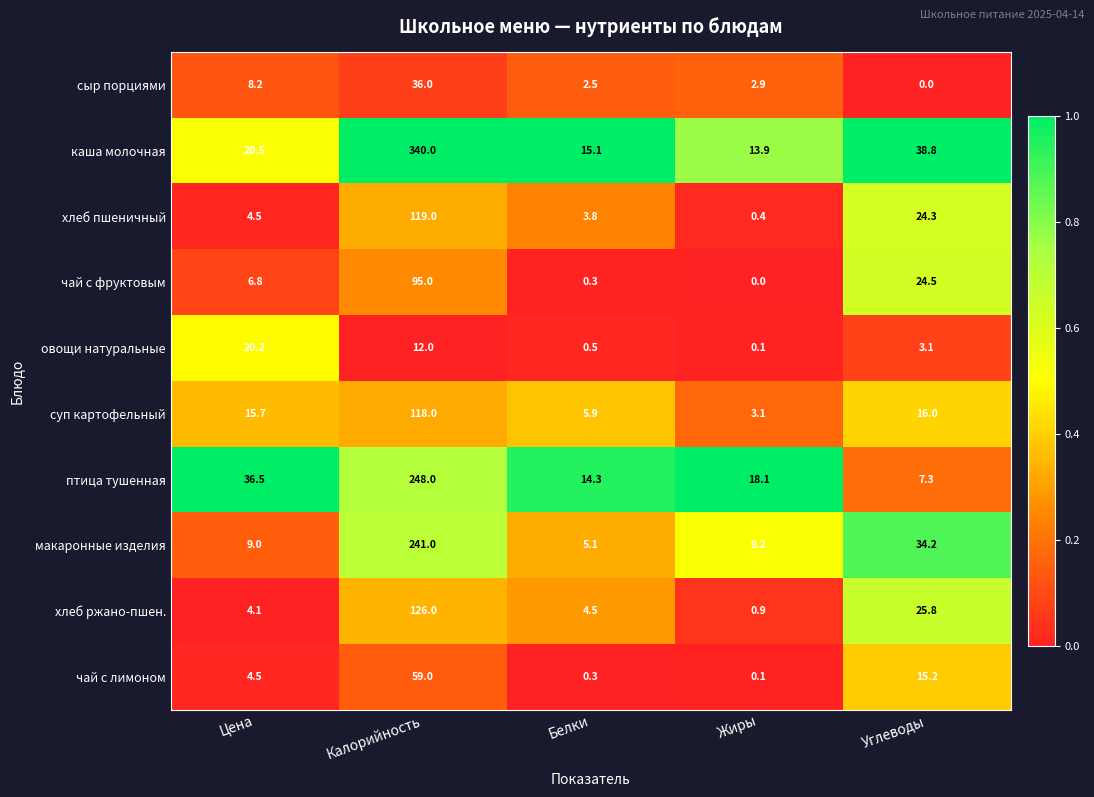

What is the spread (max minus min) of values at Цена?

32.4